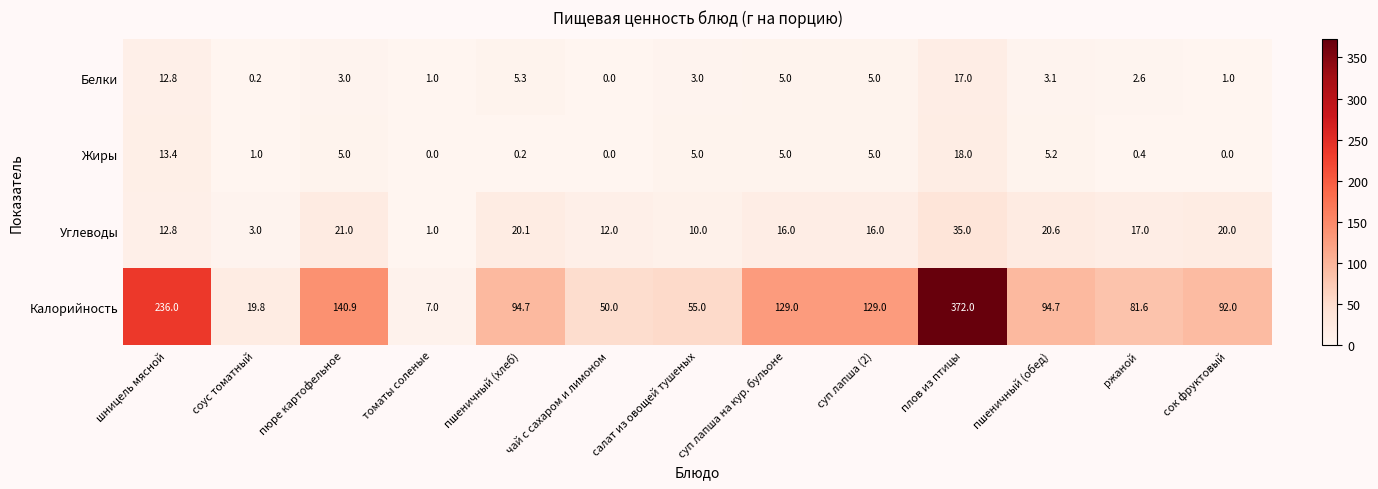

Where is Калорийность nearest to the value 189?

шницель мясной